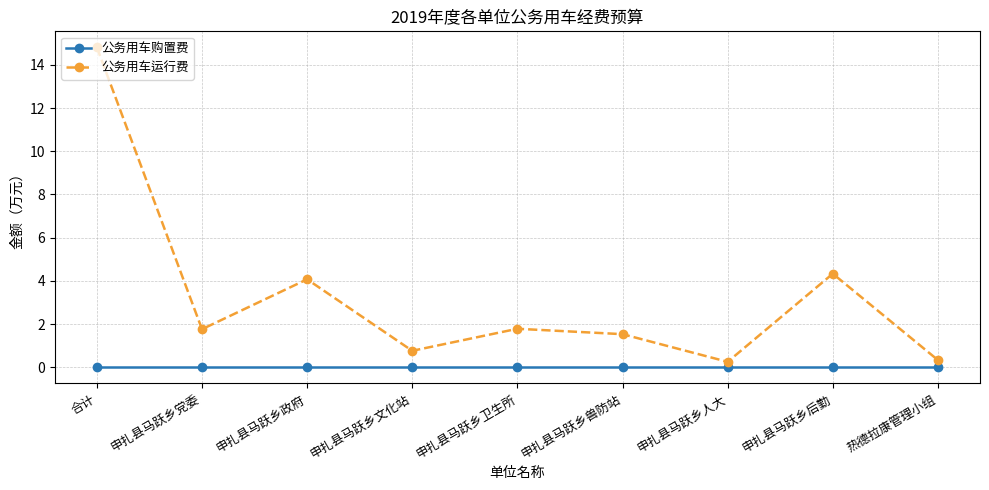

What is the total value across all series at 申扎县马跃乡卫生所?

1.8